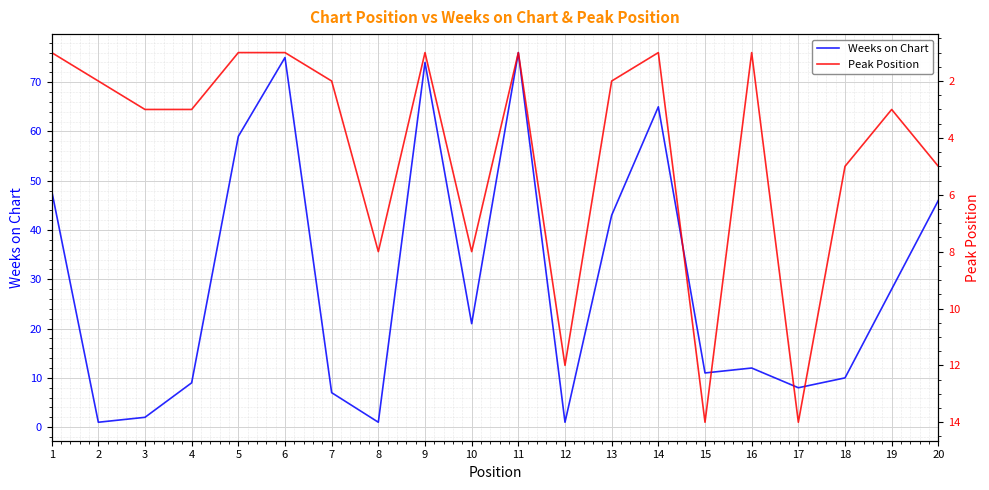

Rank the series by their average value, from lowest to highest.

Peak Position, Weeks on Chart